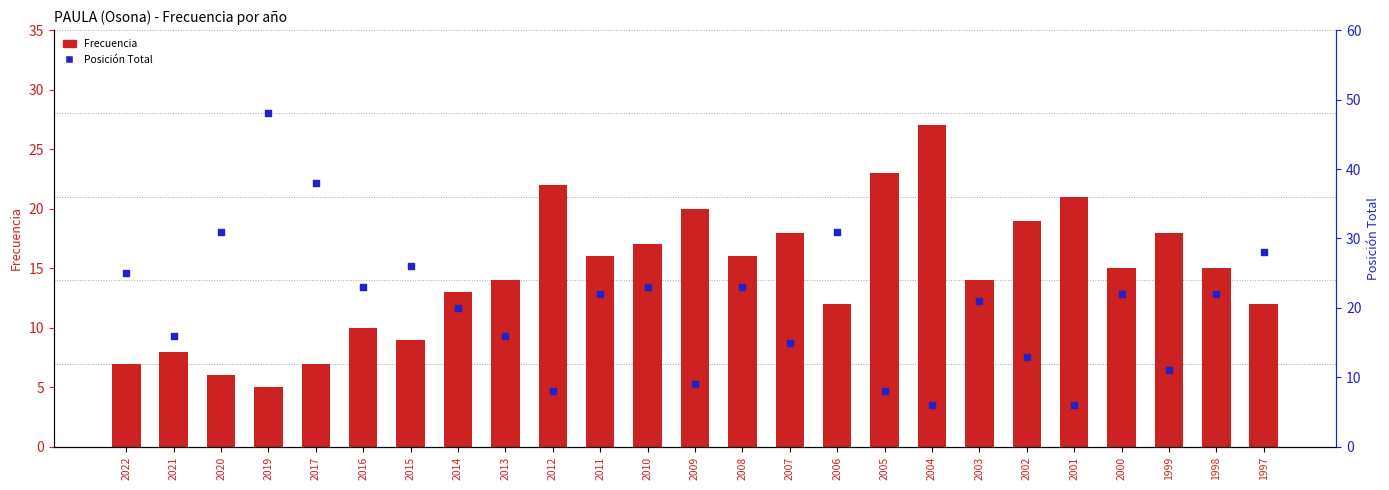

Which series has the largest Y range (max minus min)?

Posición Total